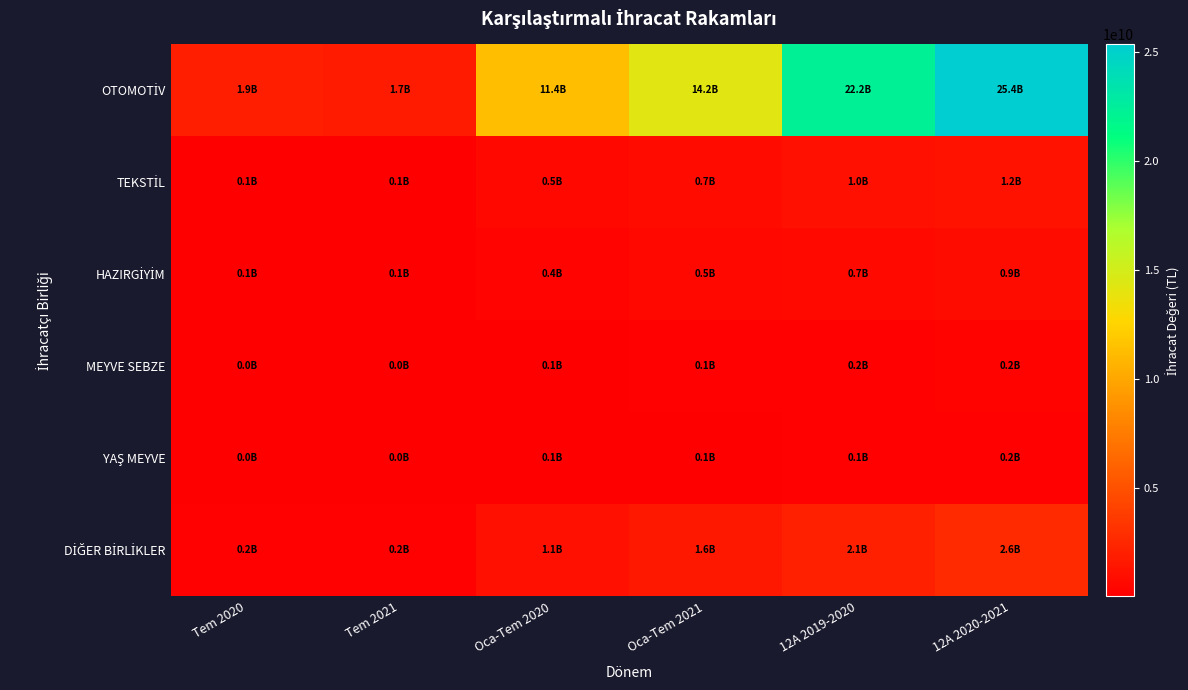

What is the minimum value shown in the chart?

17276744.4